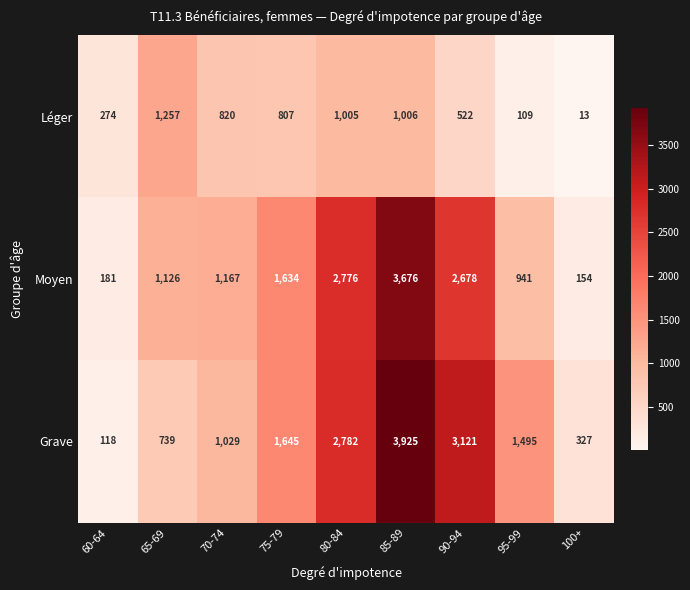

At which category is the sum across all series the highest?

85-89